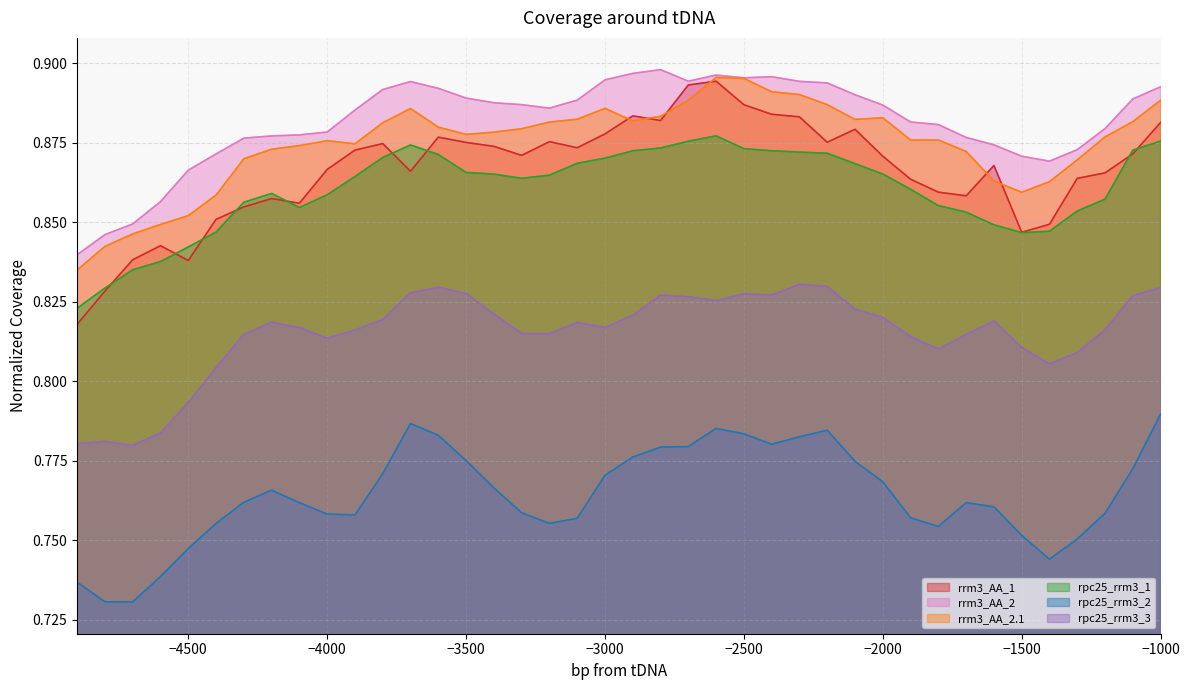

What is the value of the rrm3_AA_1 point at the 3rd from the left?

0.8